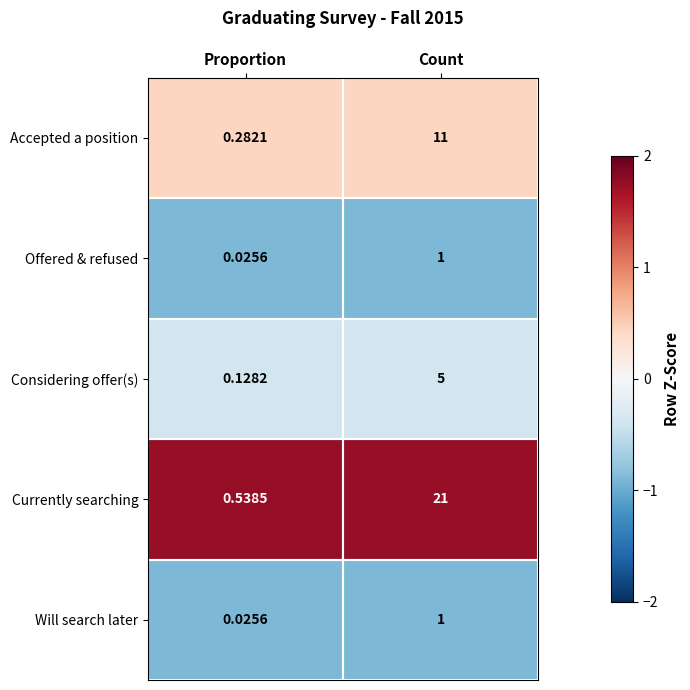

Between Proportion and Count, which series saw the biggest shift?

Currently searching